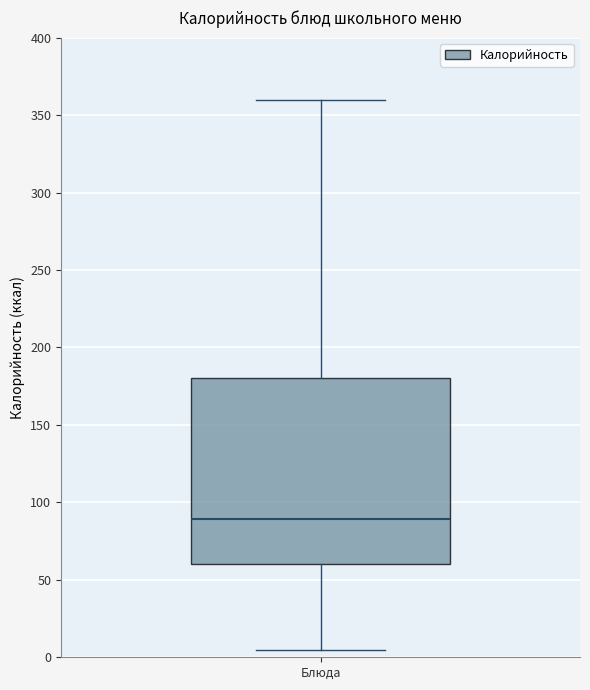

Transcribe this box plot: give where the median line is, the range the box spans, and where the two whiskers end, as read against the y-axis. The values are not printed on the chart, so give them approximately, as read against the axis.

median 90, box 60 to 180, whiskers 5 to 360